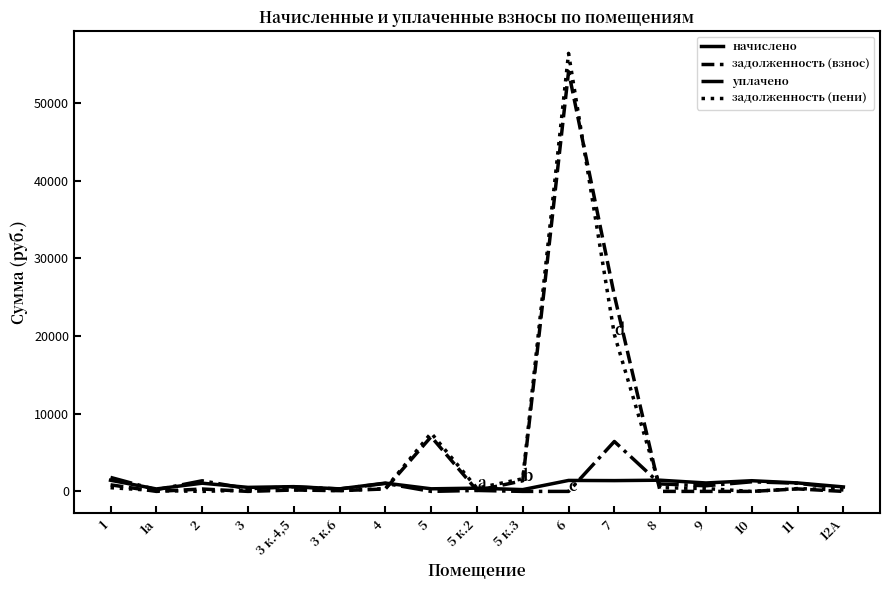

At which category is the sum across all series the highest?

6